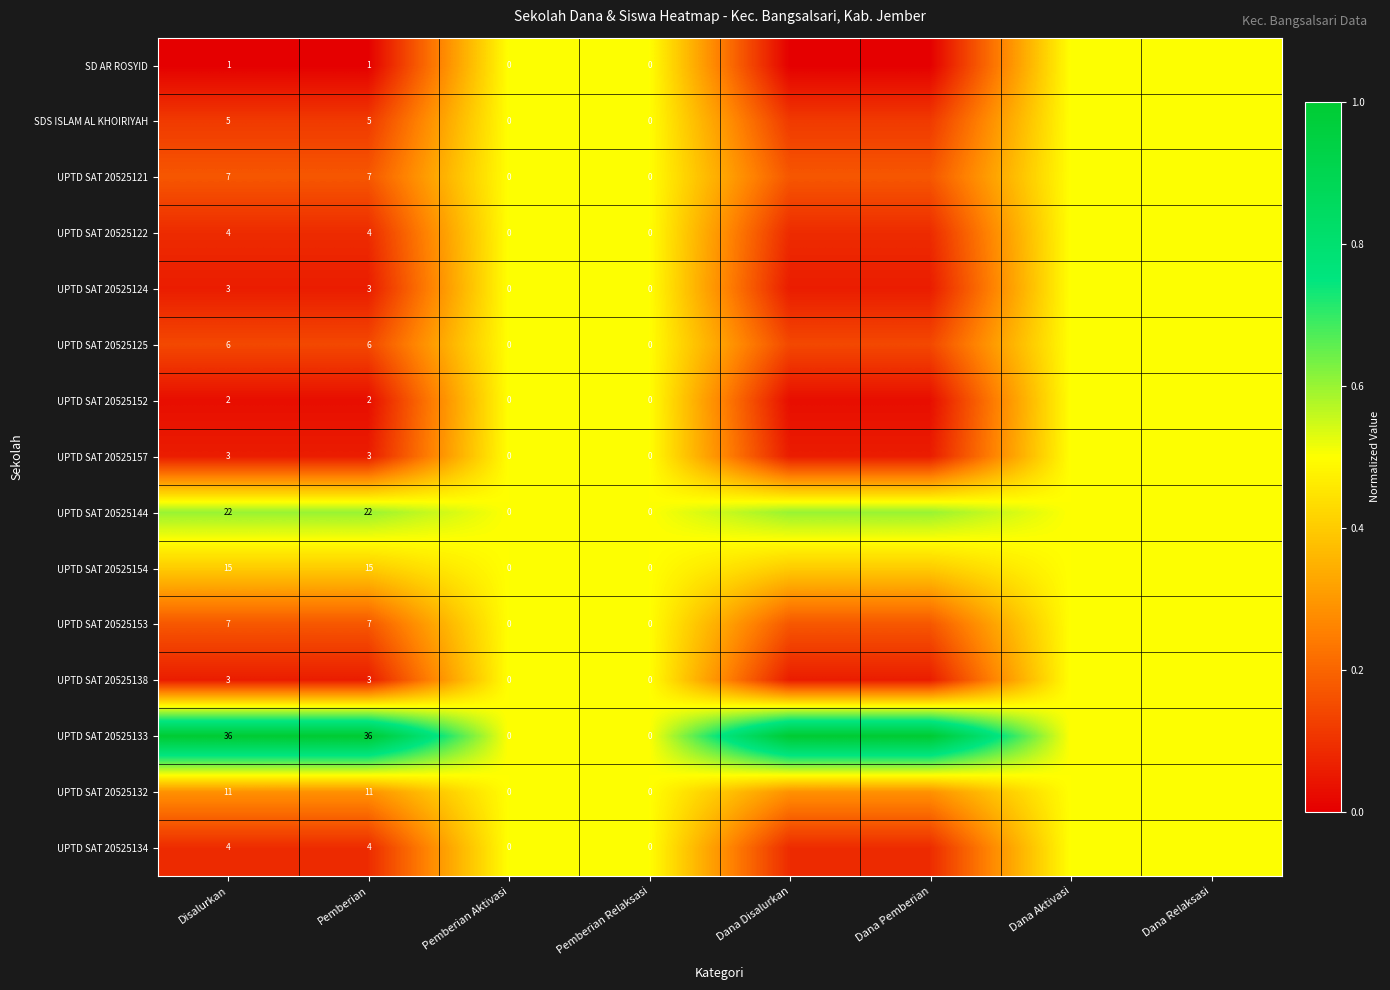

The UPTD SAT 20525134 series shows 0.0 at Pemberian. True or false?

False